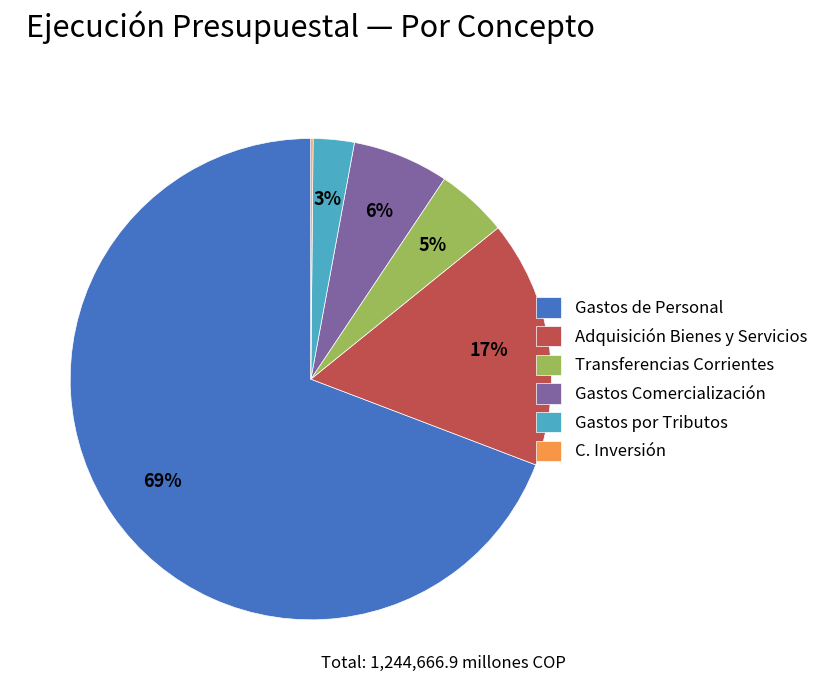

True or false: Gastos por Tributos accounts for 15% of the total.

False